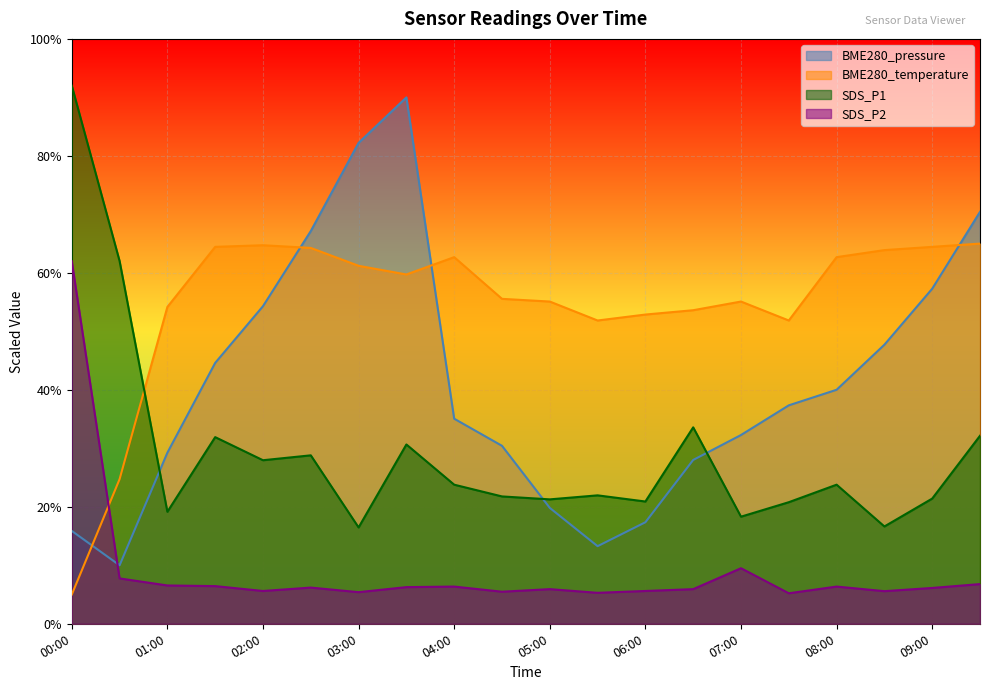

Between 05:30 and 02:30, which is larger?

02:30